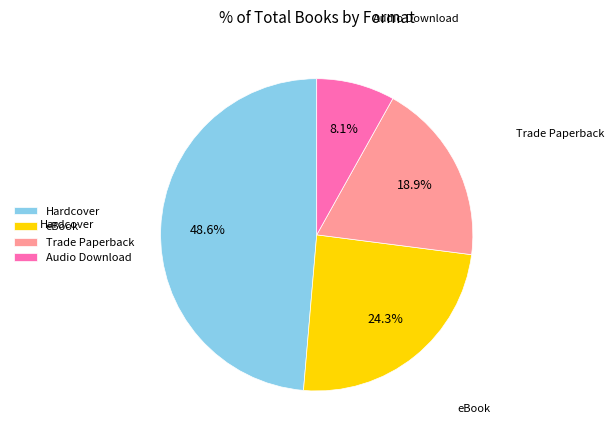

How much of the chart is everything except Hardcover?

51.4%